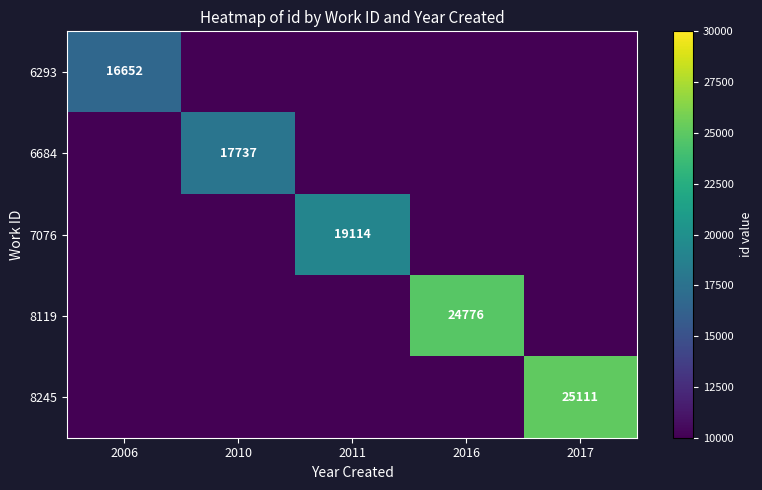

What is the total value across all series at 2011?

19114